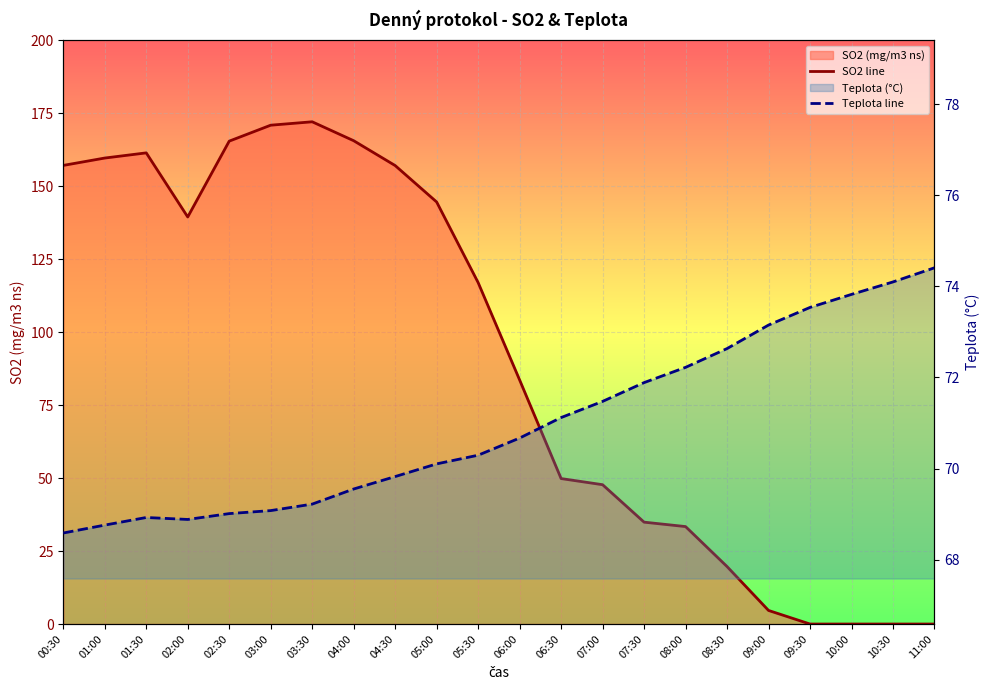

Where do Teplota line and SO2 line first cross each other?

06:00 and 06:30